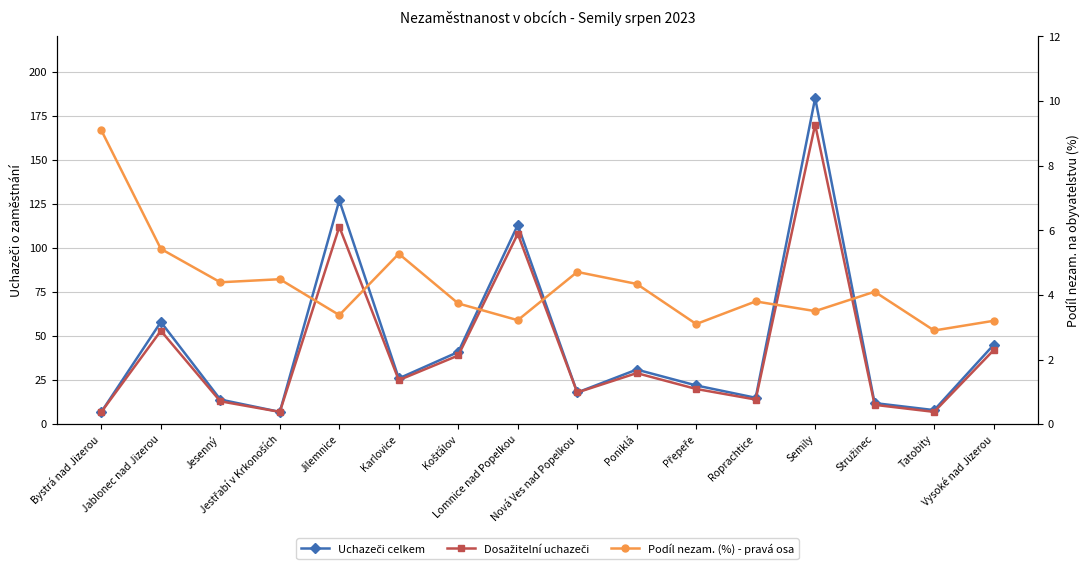

True or false: Dosažitelní uchazeči and Uchazeči celkem intersect in this chart.

False